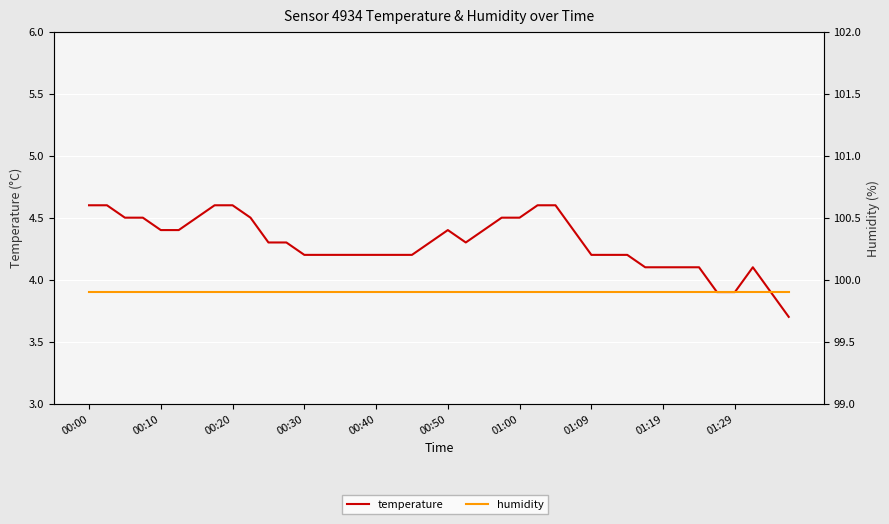

True or false: humidity has a value of 99.9 at 39.

True